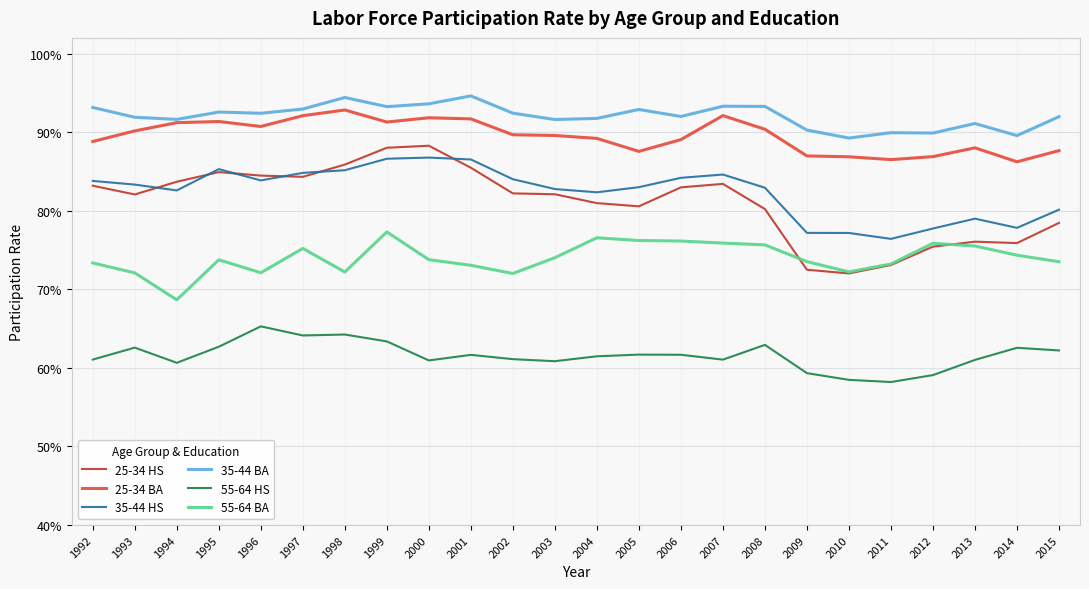

Is this an area chart (filled region under the line)?

No